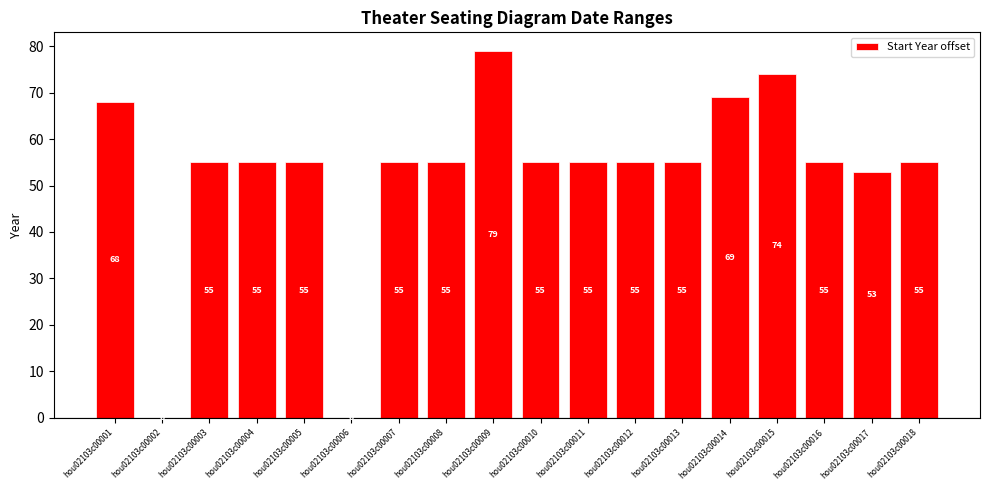

Is it true that the value at hou02103c00017 is 24?

False